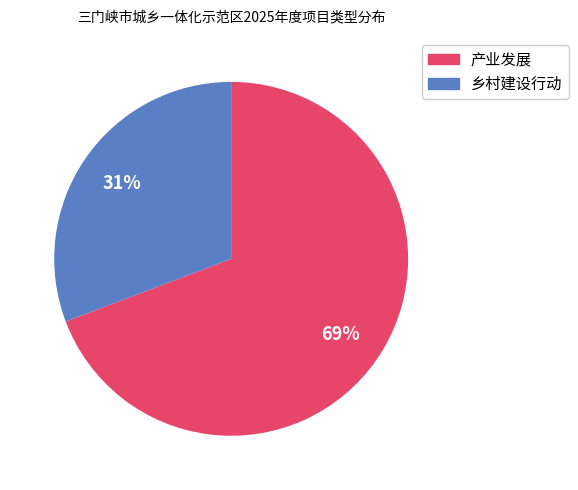

Is there any slice that represents more than half of the pie?

Yes